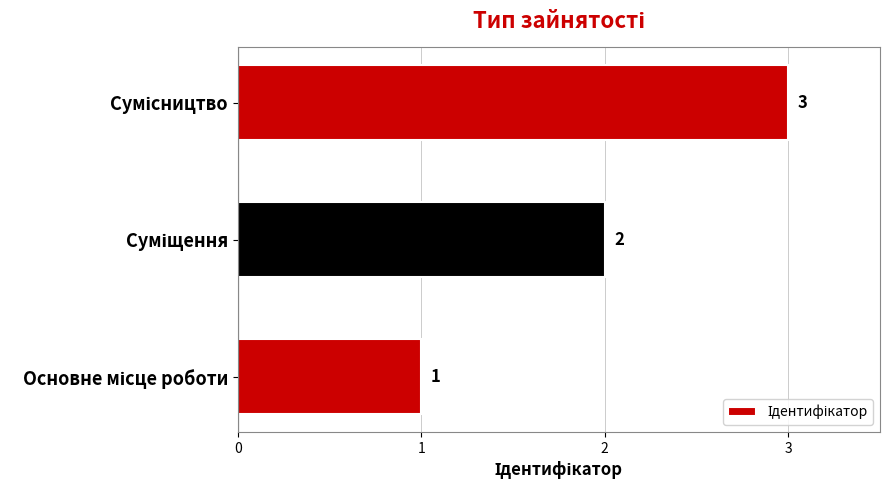

Count the number of data series in this chart.

1